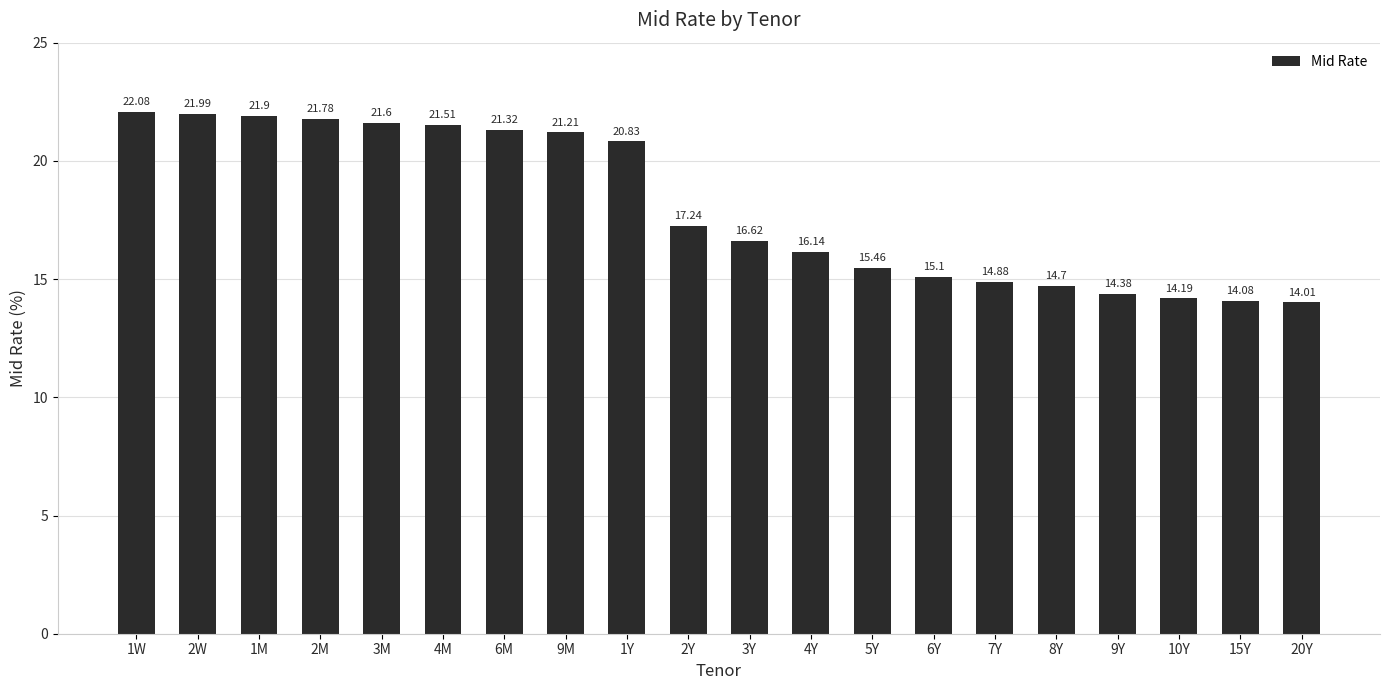

List the labels in order of value, largest first.

1W, 2W, 1M, 2M, 3M, 4M, 6M, 9M, 1Y, 2Y, 3Y, 4Y, 5Y, 6Y, 7Y, 8Y, 9Y, 10Y, 15Y, 20Y